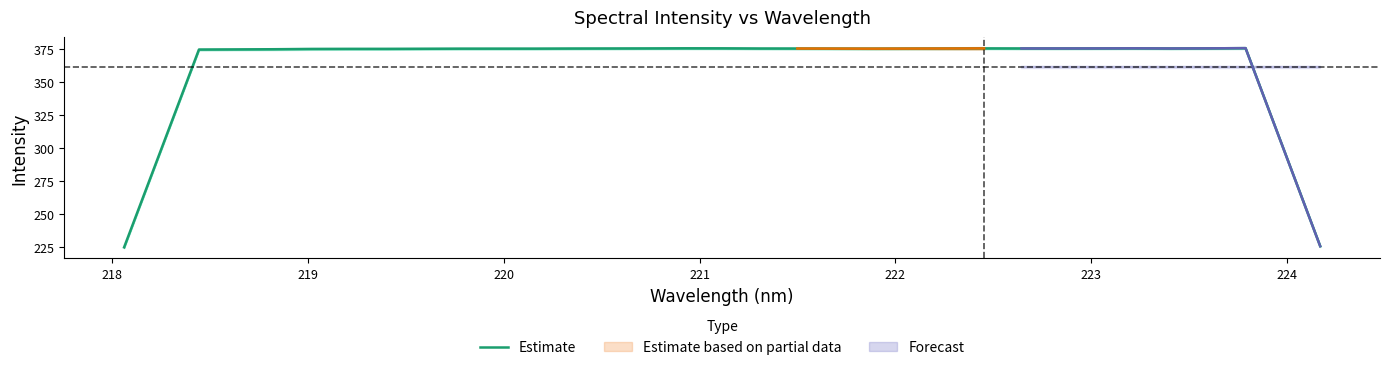

What is the maximum value for Estimate?

375.7